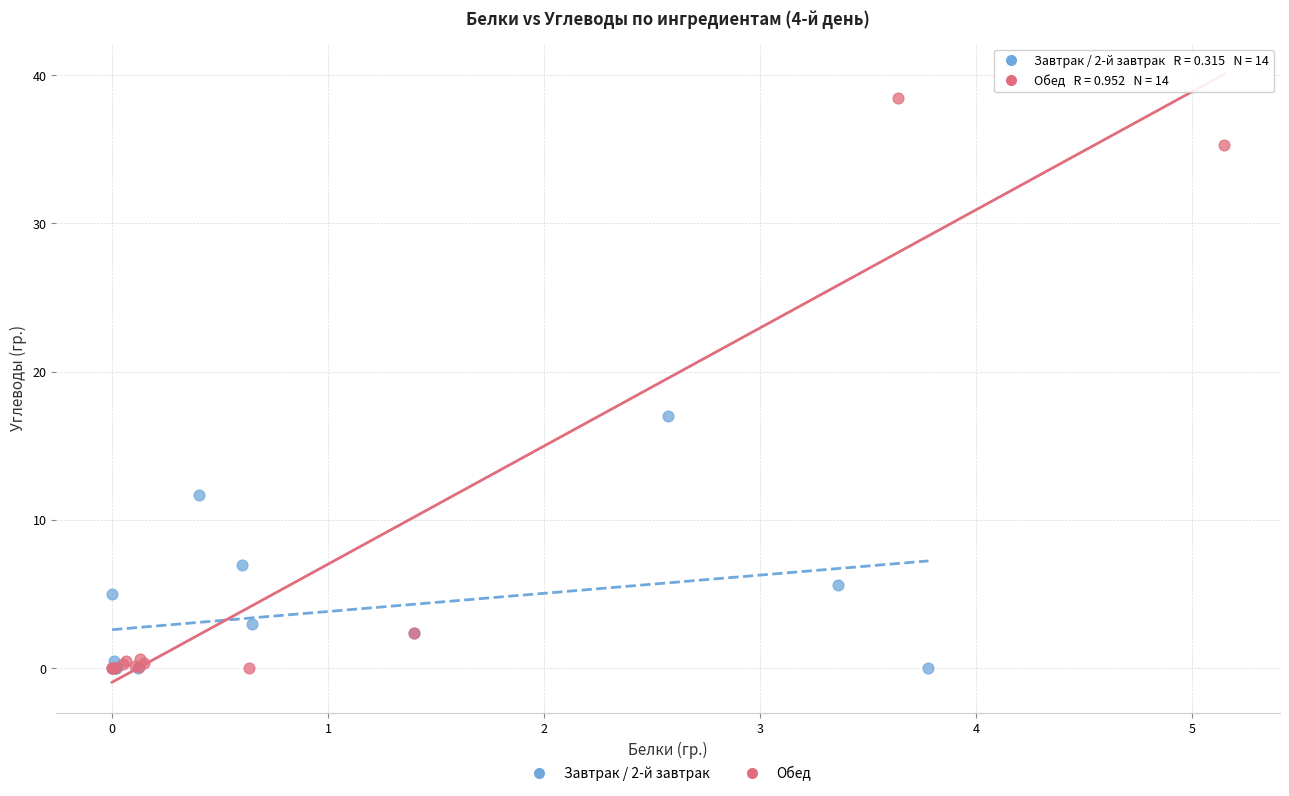

Which series reaches the maximum Y coordinate?

Обед